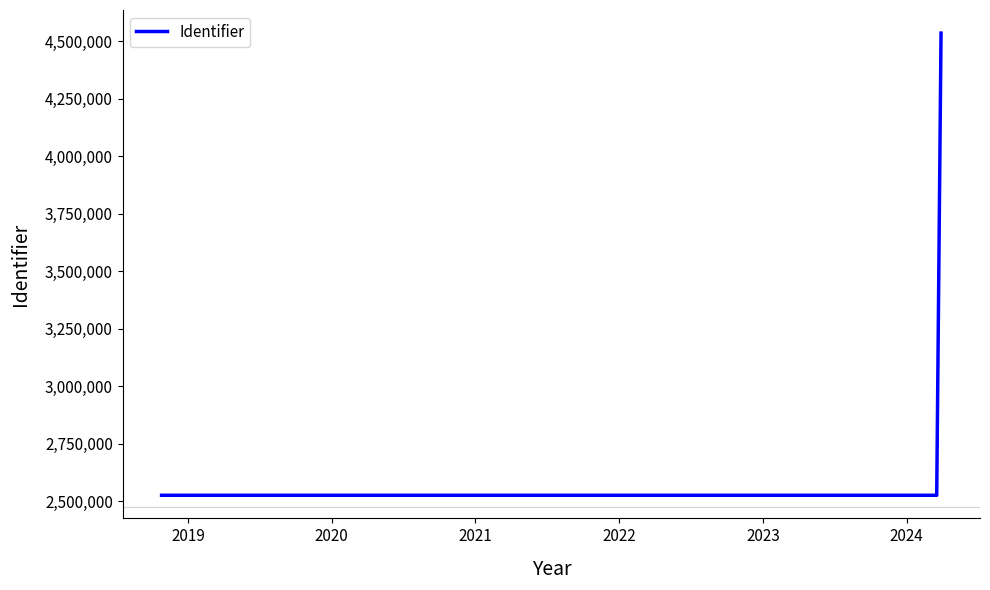

What is the minimum value shown in the chart?

2525682